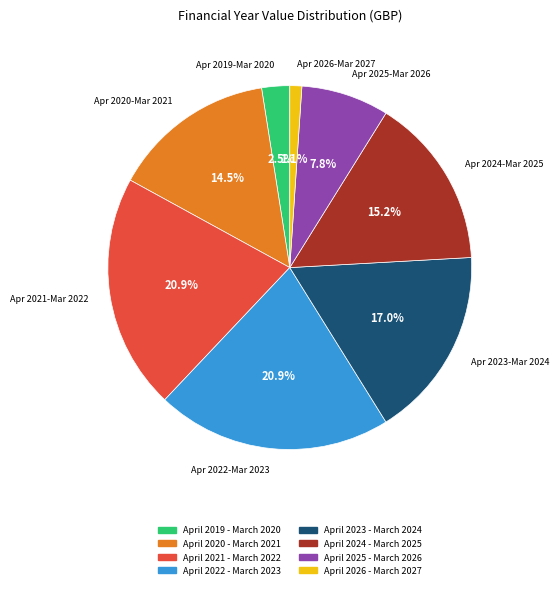

How many segments does this pie chart have?

8